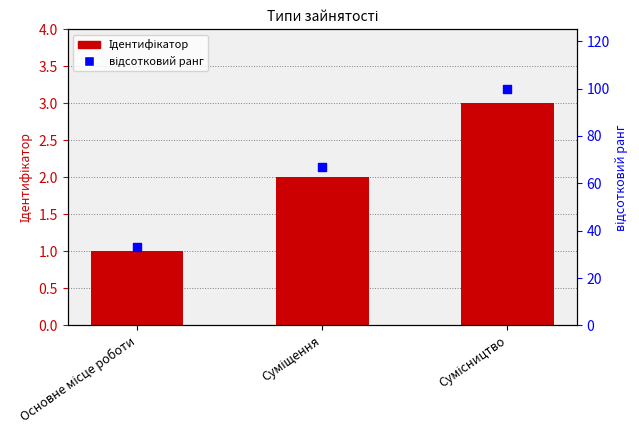

Which series contains the lowest Y value?

Ідентифікатор